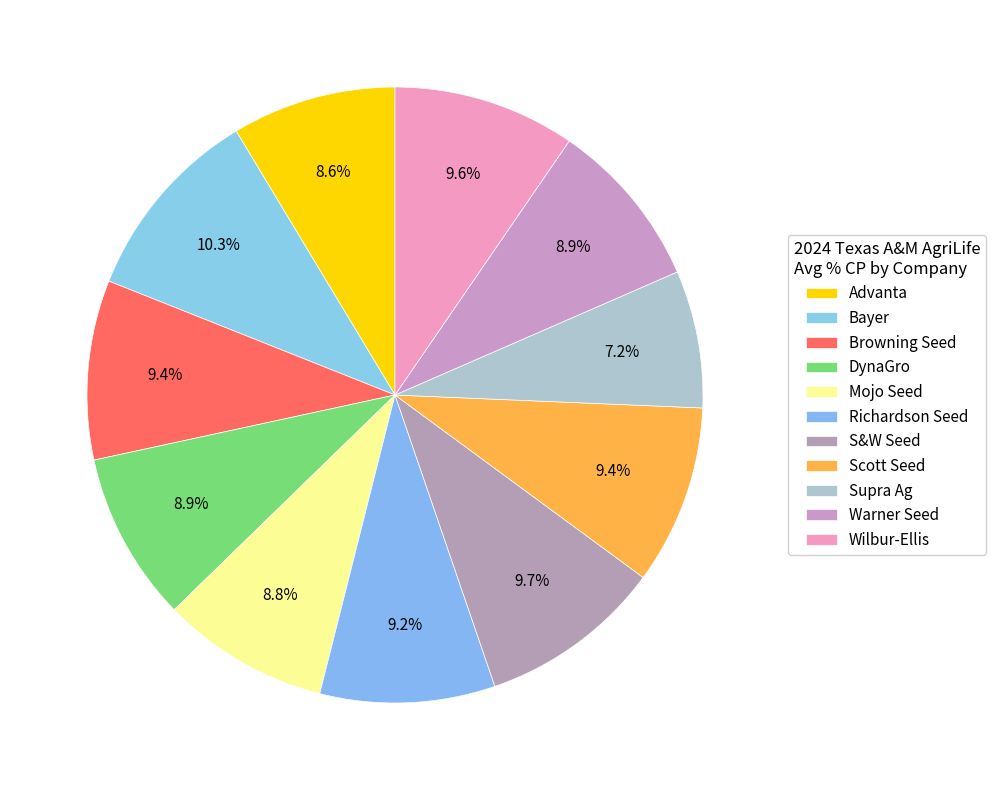

To the nearest percent, what portion does Richardson Seed represent?

9%